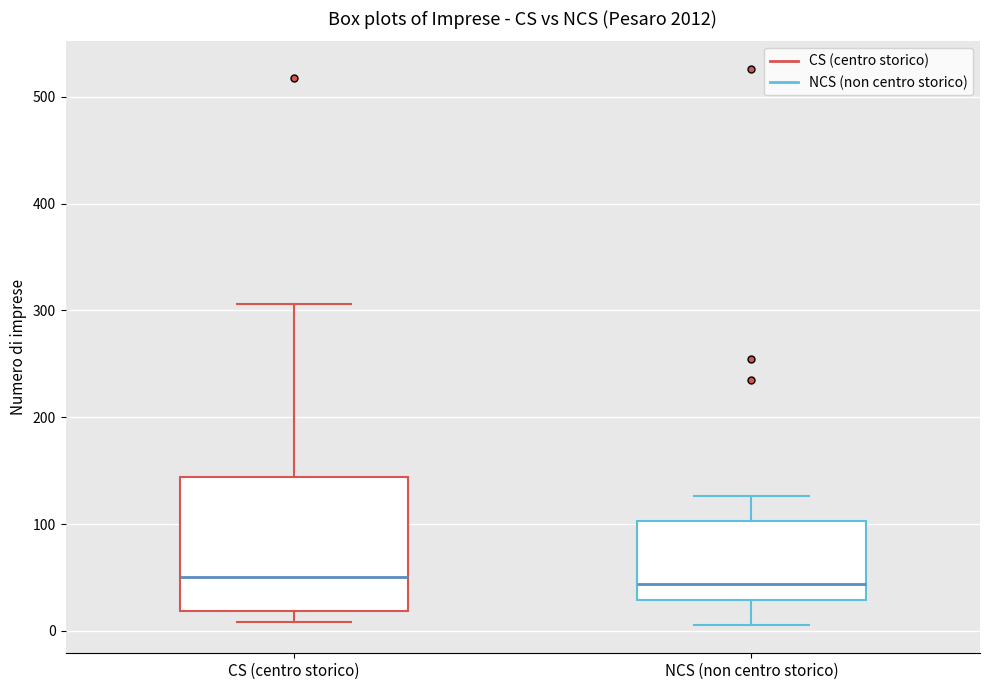

Reading left to right, read every box against the y-axis: the position of its median line, the range the box covers, and the ends of its whiskers. The values are not printed on the chart, so give them approximately, as read against the axis.

CS (centro storico): median 50, box 20 to 140, whiskers 10 to 310
NCS (non centro storico): median 40, box 30 to 100, whiskers 10 to 130